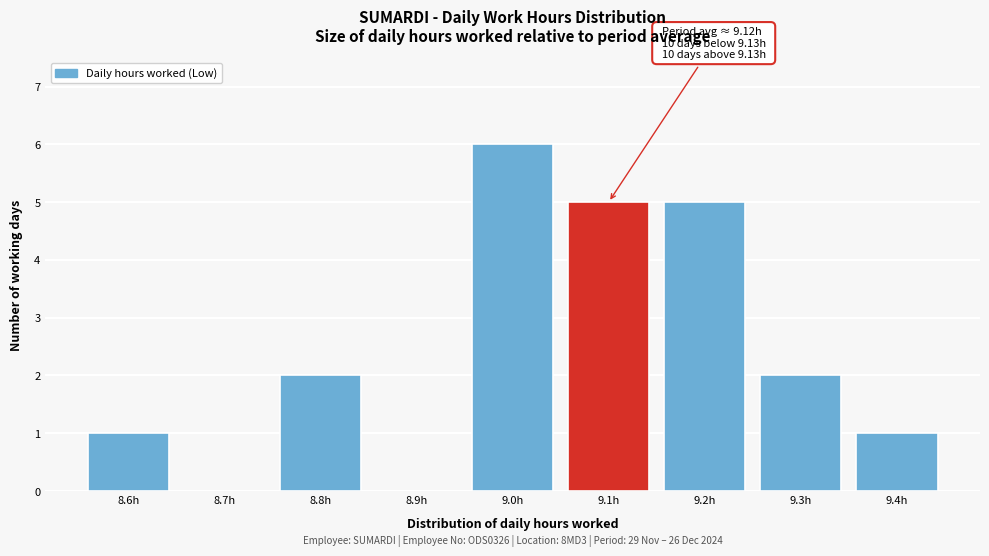

Reading right to left, what are all the values shown in this chart?

9.4h=1	9.3h=2	9.2h=5	9.1h=5	9.0h=6	8.9h=0	8.8h=2	8.7h=0	8.6h=1